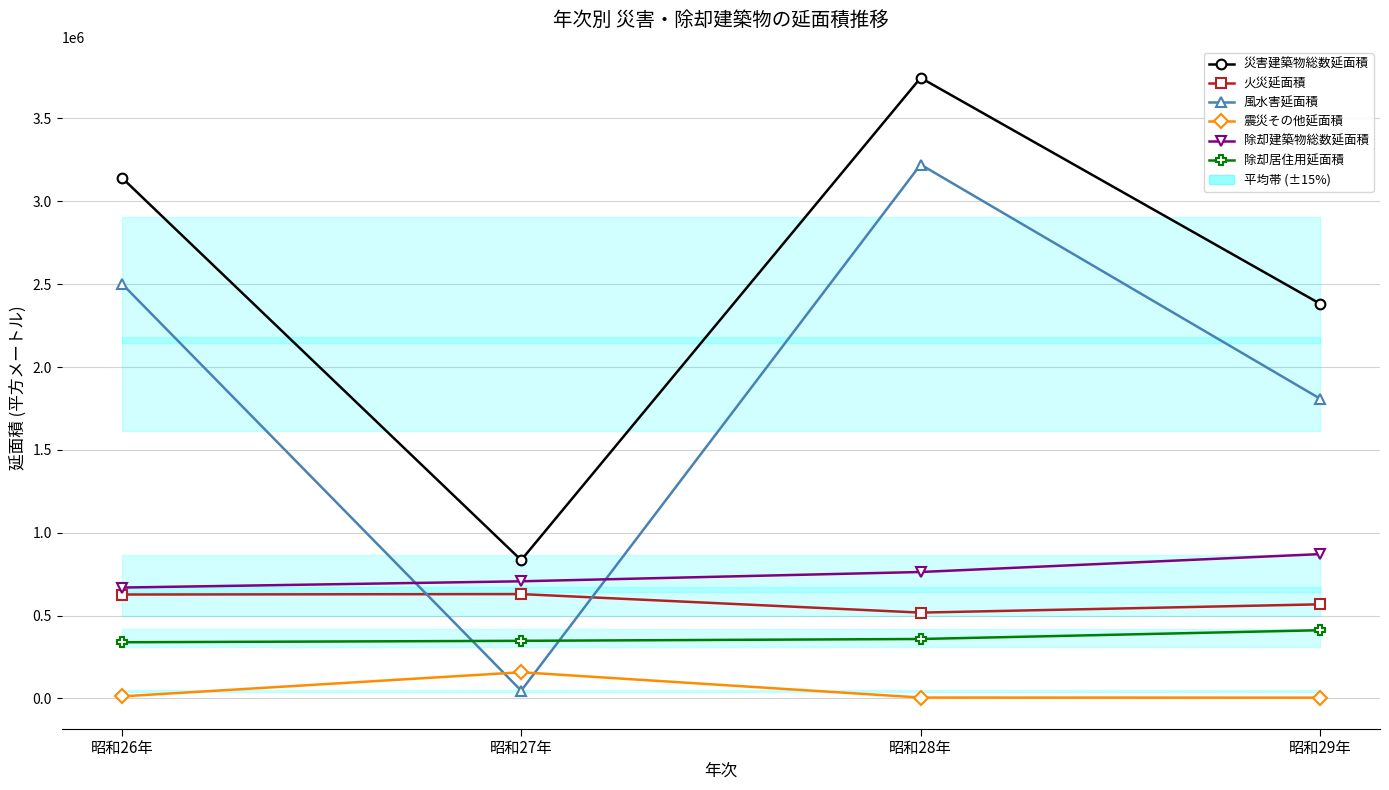

Which series changed the most between 昭和28年 and 昭和29年?

風水害延面積